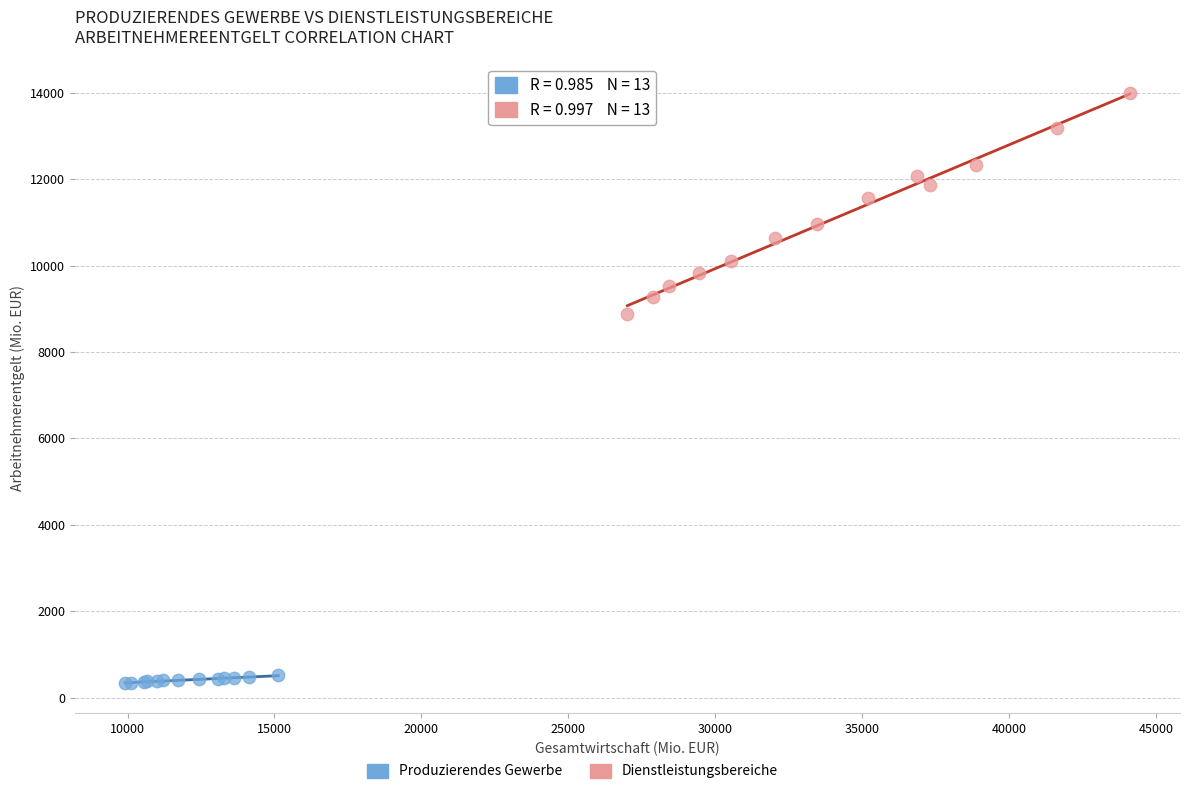

Which series reaches the minimum Y coordinate?

Produzierendes Gewerbe